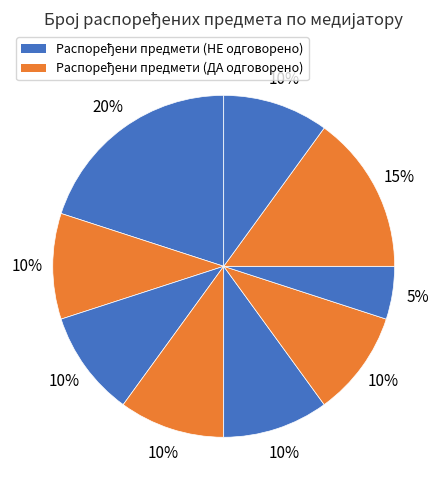

How many slices are in this pie chart?

9